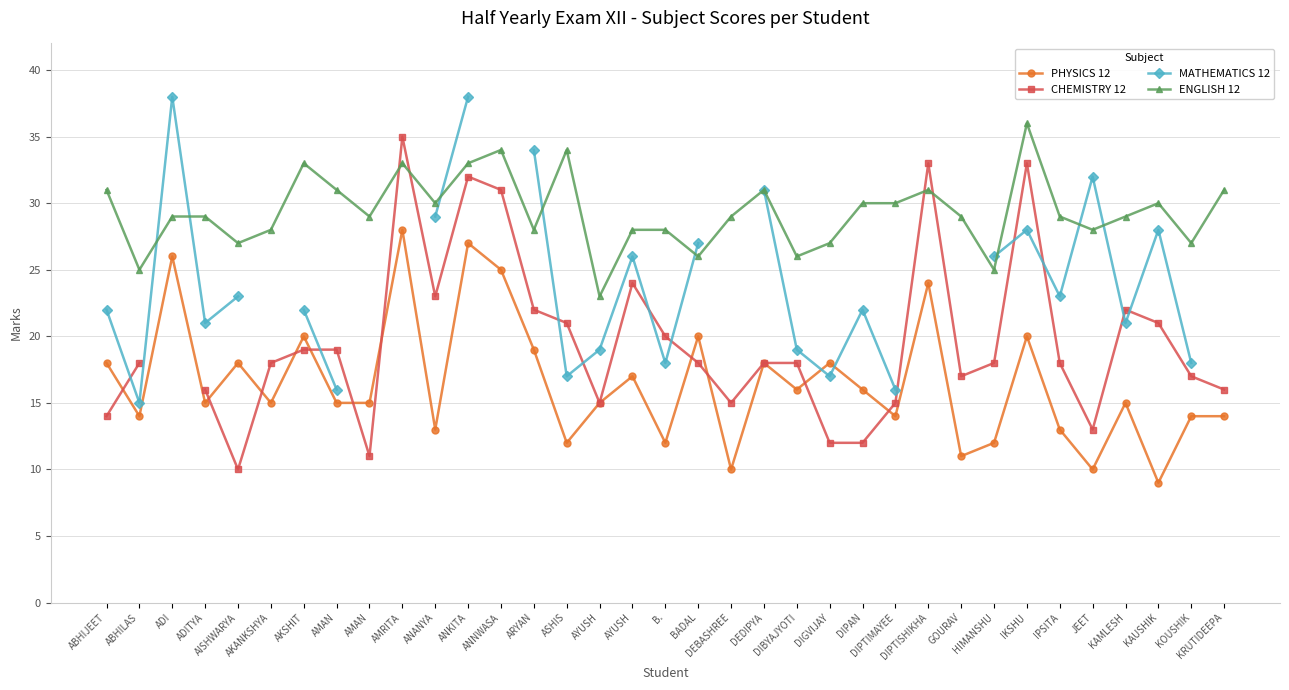

Rank the series by their average value, from lowest to highest.

PHYSICS 12, CHEMISTRY 12, MATHEMATICS 12, ENGLISH 12